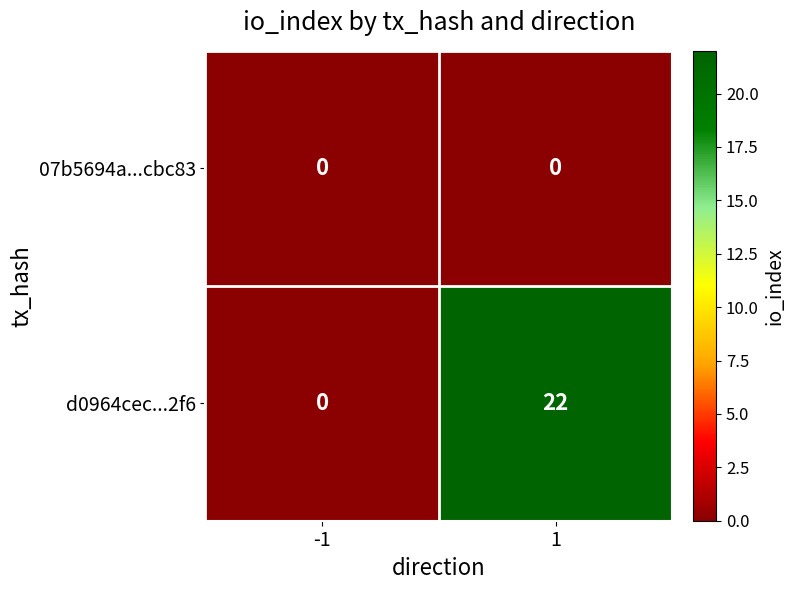

Reading right to left, transcribe all the data shown in this chart.

07b5694a...cbc83: 1=0	-1=0
d0964cec...2f6: 1=22	-1=0